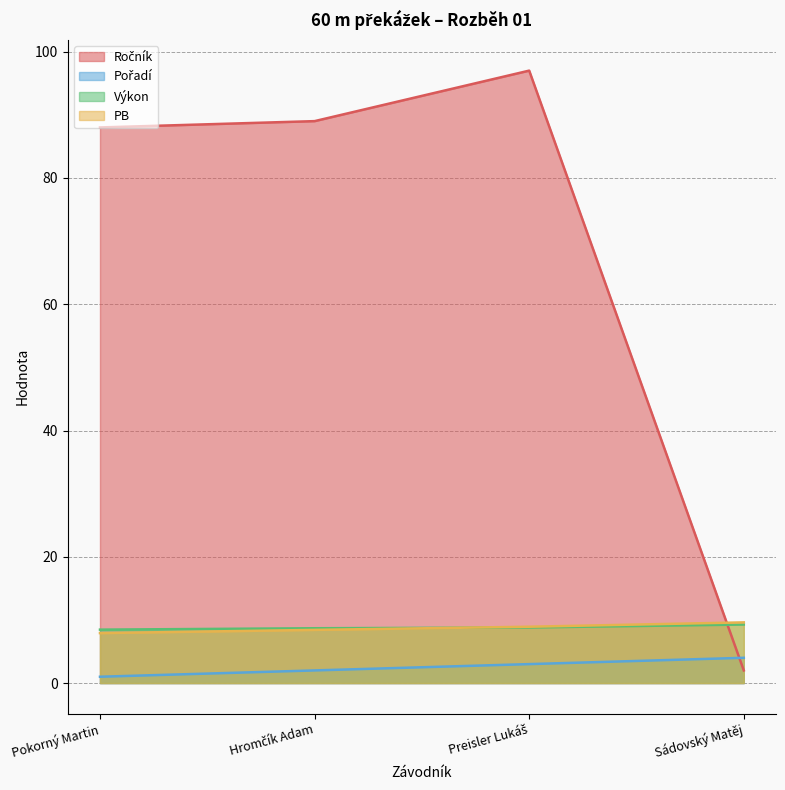

What is the label of the 1st point from the right?

Sádovský Matěj